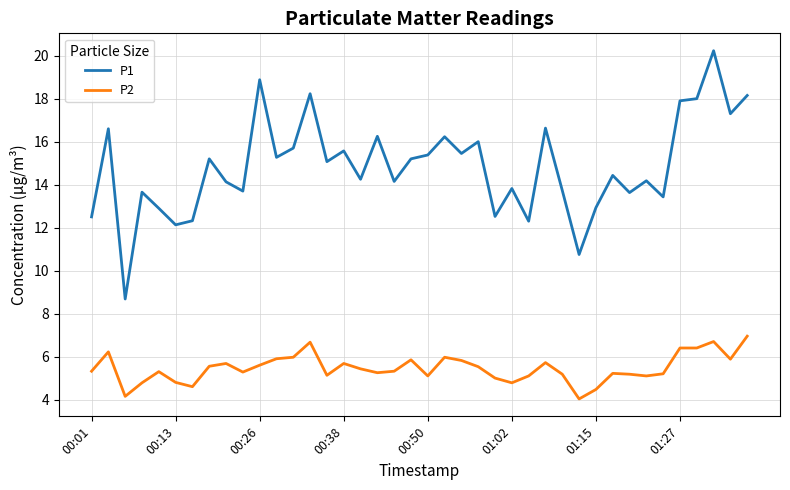

Rank the series by their maximum value, from highest to lowest.

P1, P2